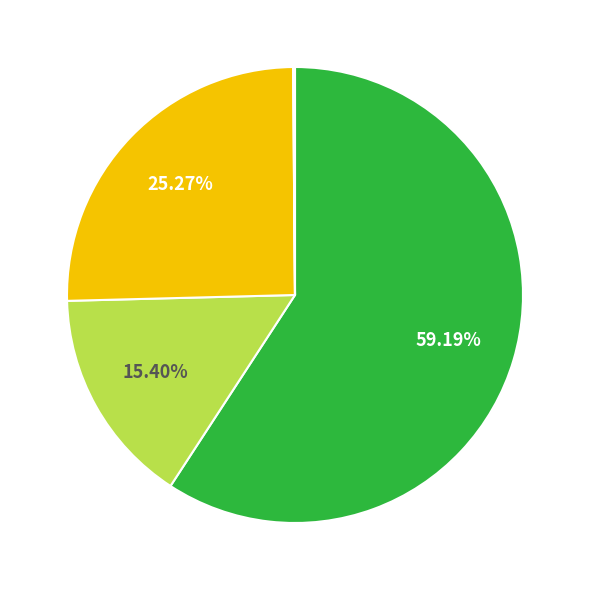

Does any single category account for the majority?

Yes